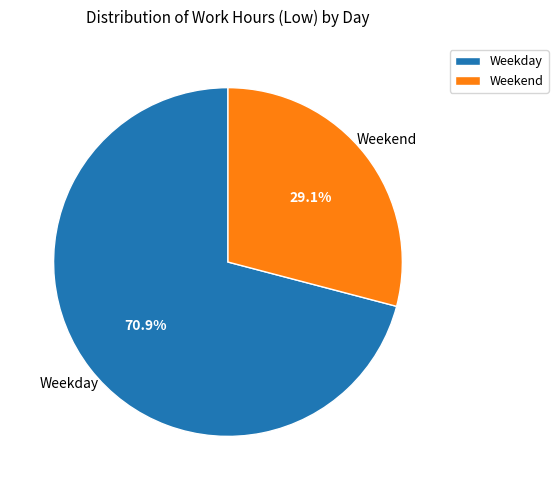

Which has a higher value, Weekday or Weekend?

Weekday